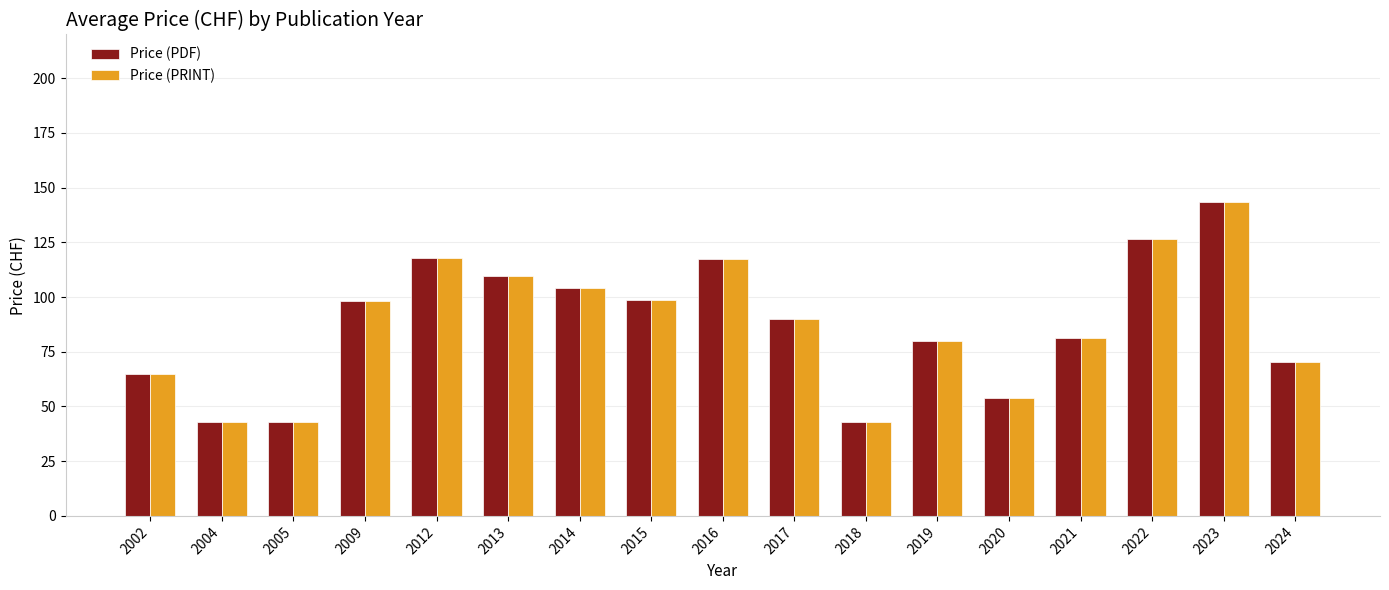

What is the sum of all Price (PRINT) values?

1485.4